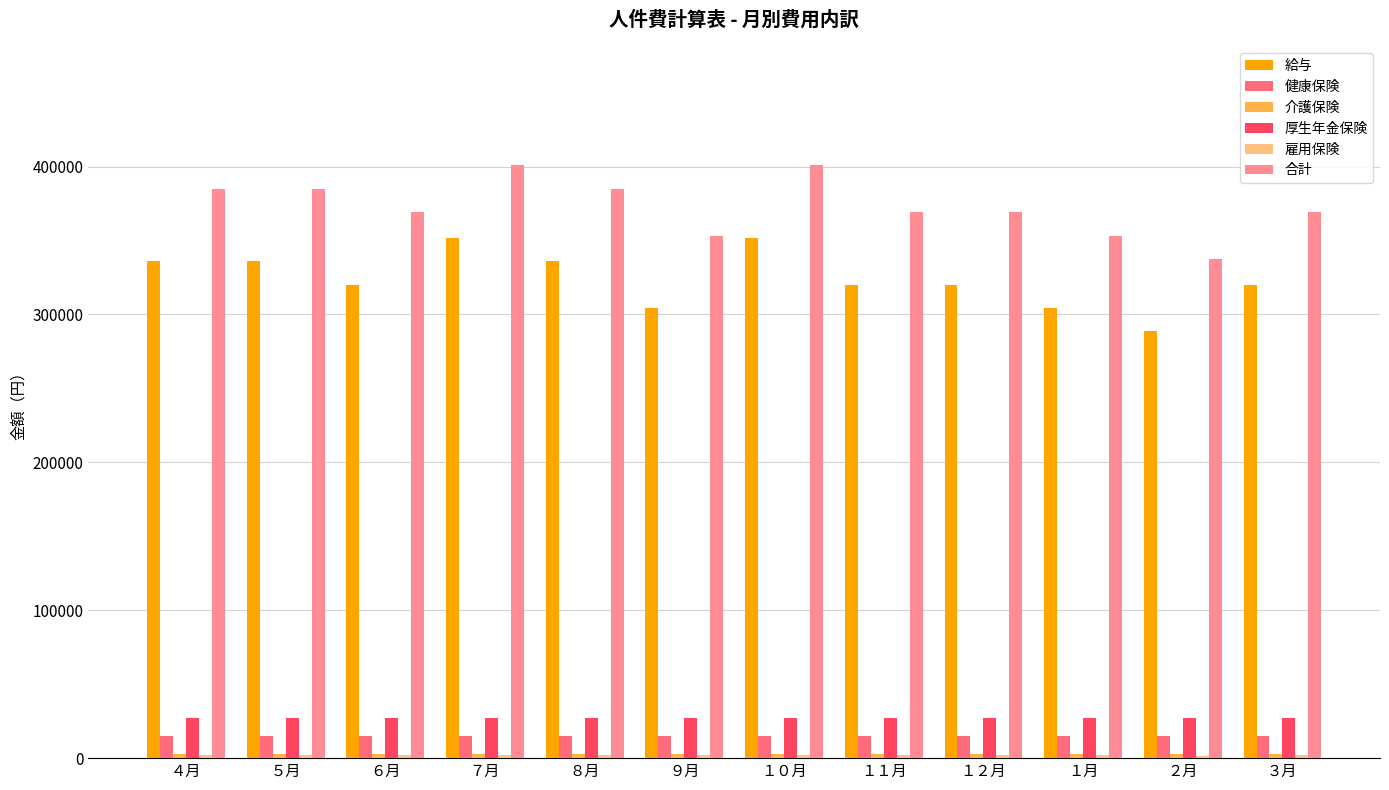

The value of 給与 at ２月 is 516034. True or false?

False